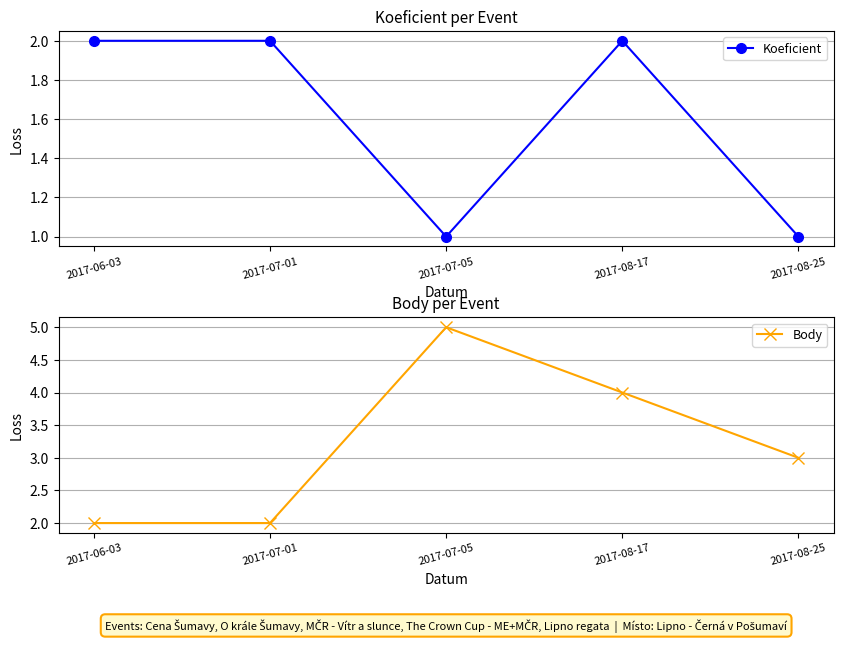

Between 2017-08-17 and 2017-07-01, which is larger?

2017-08-17